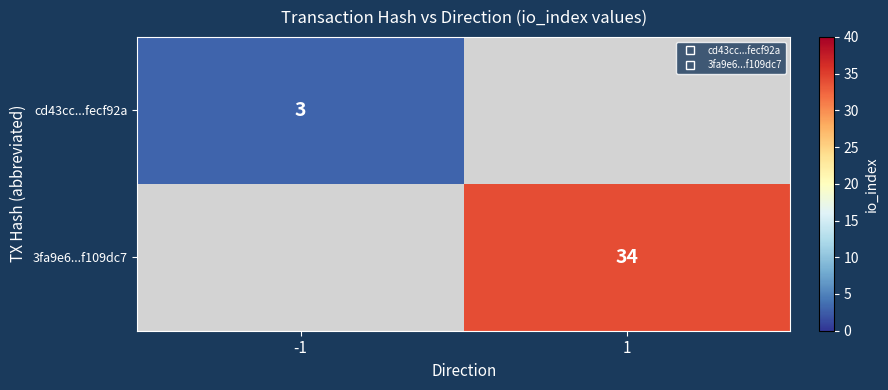

What is the greatest value displayed?

34.0